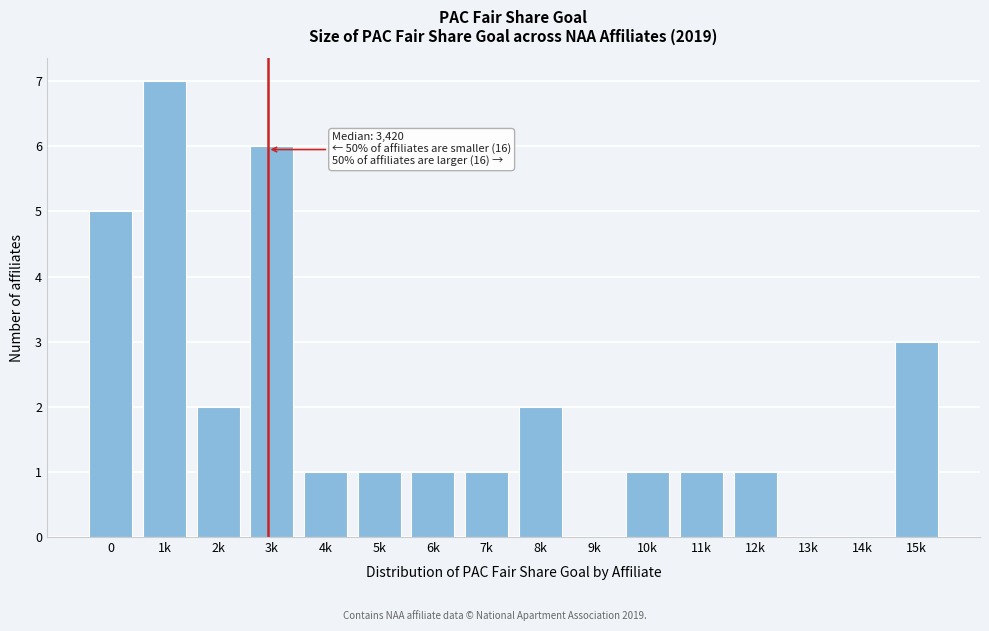

Reading left to right, transcribe all the data shown in this chart.

0=5	1k=7	2k=2	3k=6	4k=1	5k=1	6k=1	7k=1	8k=2	9k=0	10k=1	11k=1	12k=1	13k=0	14k=0	15k=3